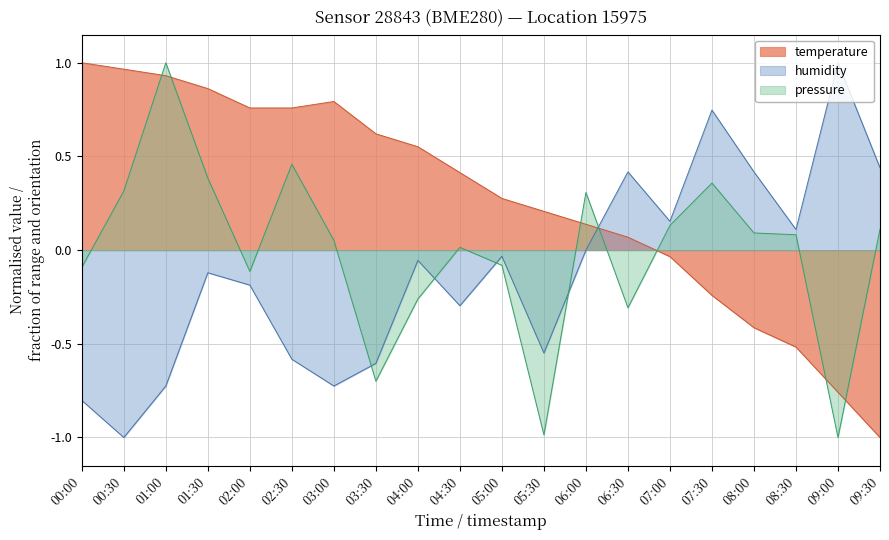

What is the spread (max minus min) of values at 02:00?

0.9